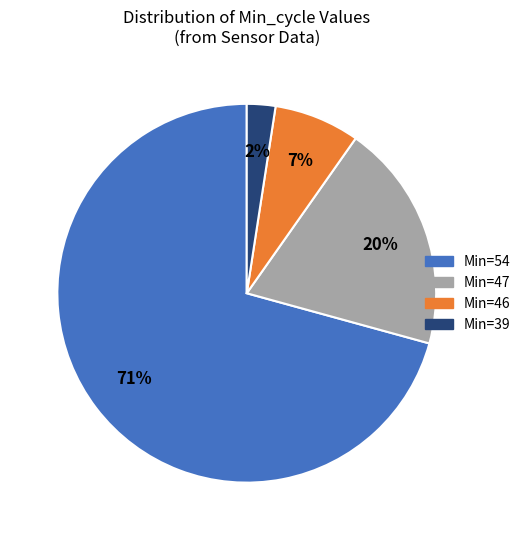

To the nearest percent, what is the average slice percentage?

25%